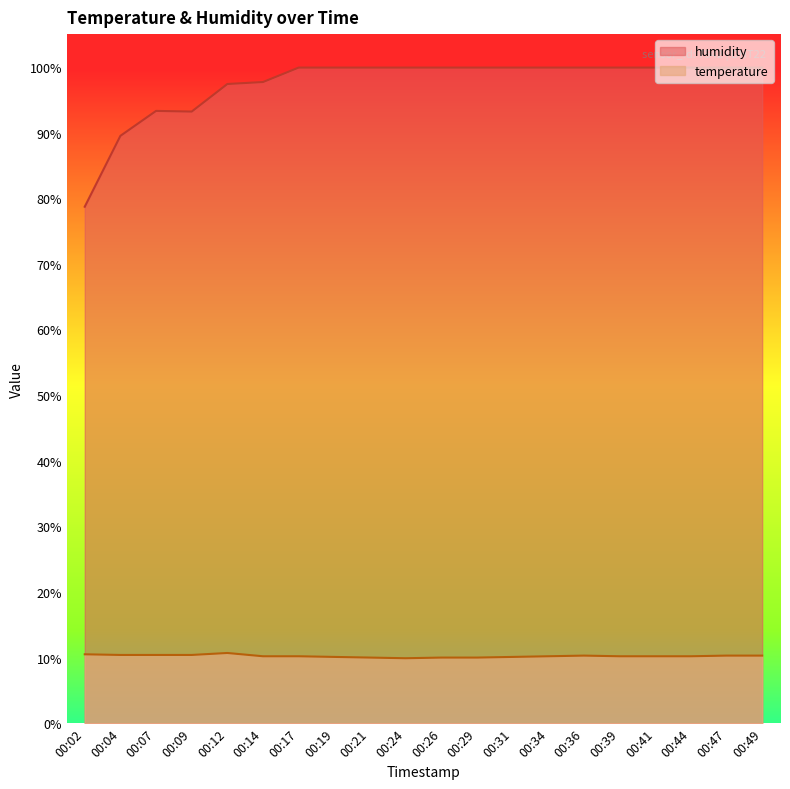

How many lines are shown in the chart?

2